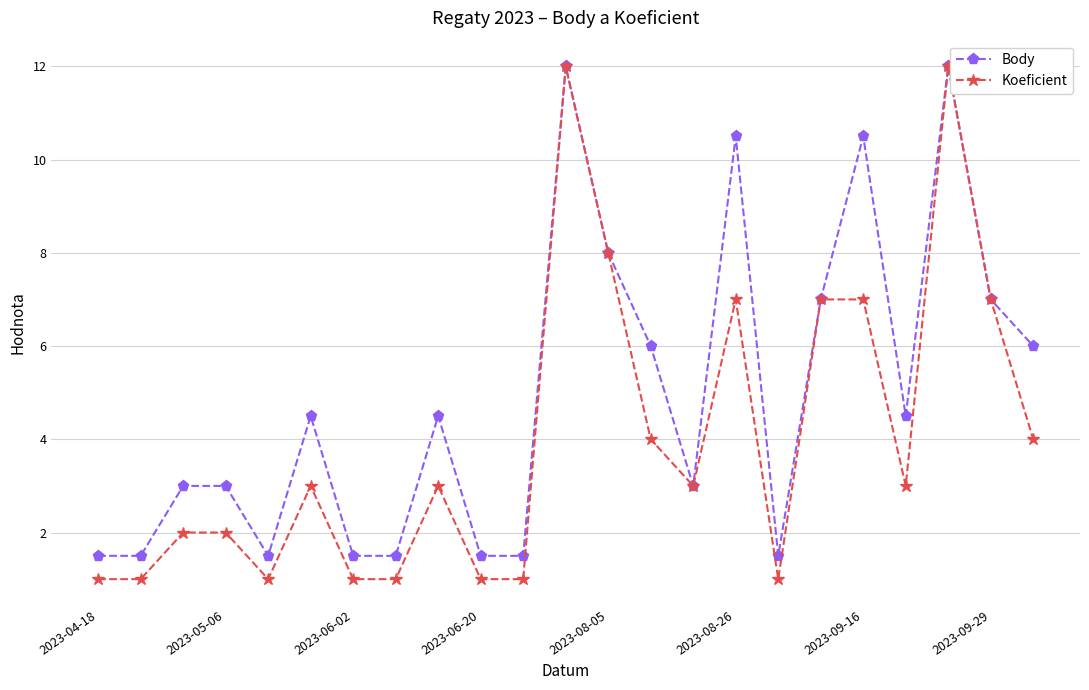

What is the value of the Koeficient point at the 7th from the left?

1.0